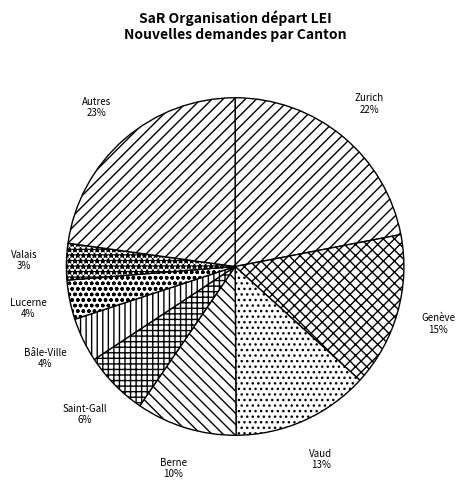

True or false: Berne accounts for 10% of the total.

True